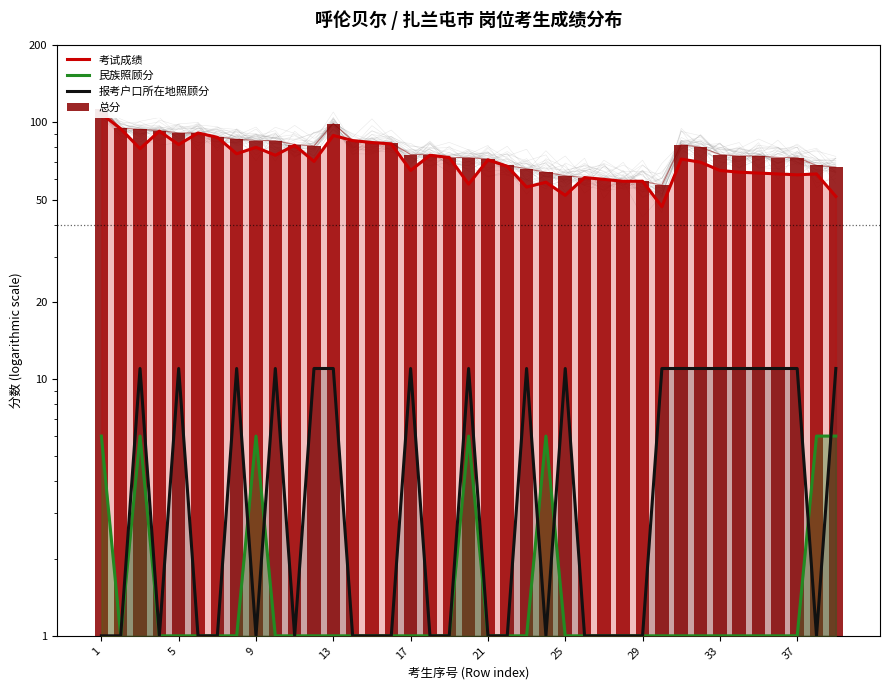

What is the average value of the 报考户口所在地照顾分 series?

5.9